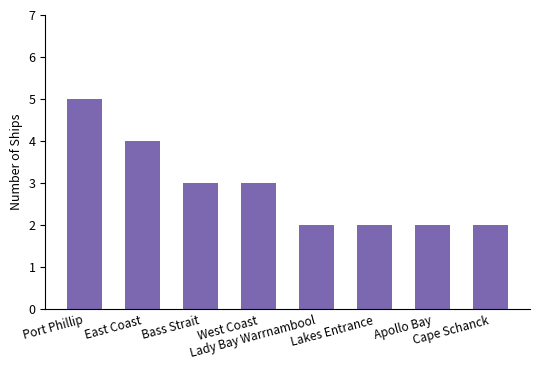

What is the sum of all values?

23